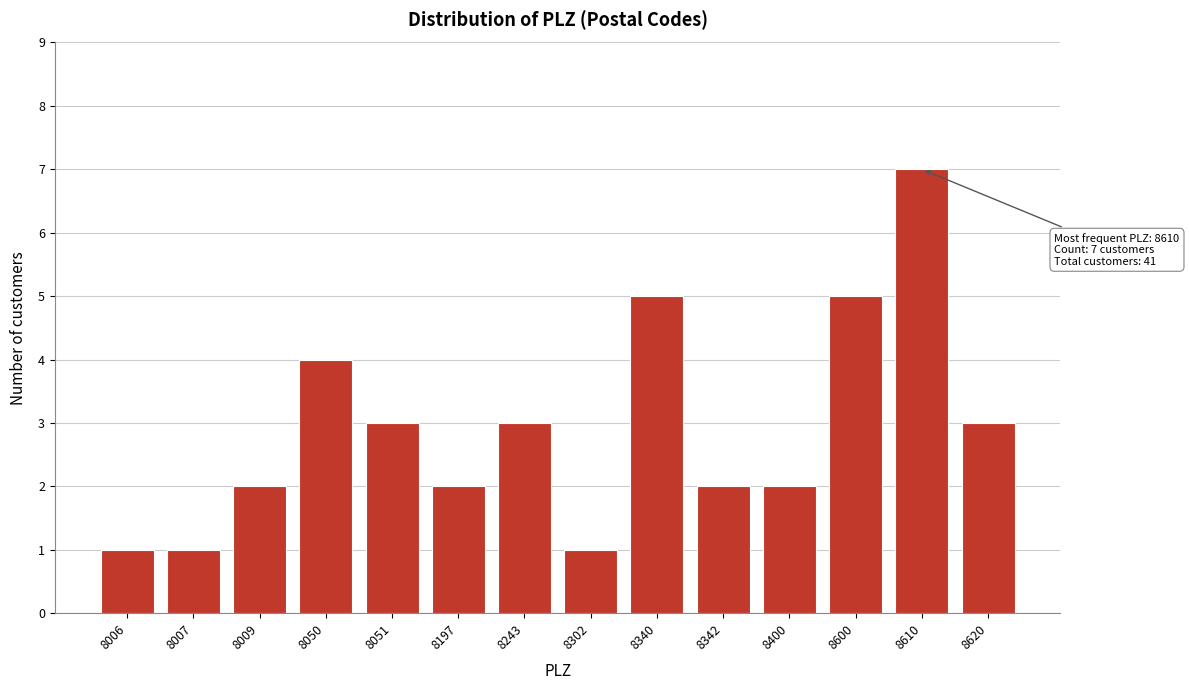

Reading left to right, extract all data points from this chart.

1	1	2	4	3	2	3	1	5	2	2	5	7	3